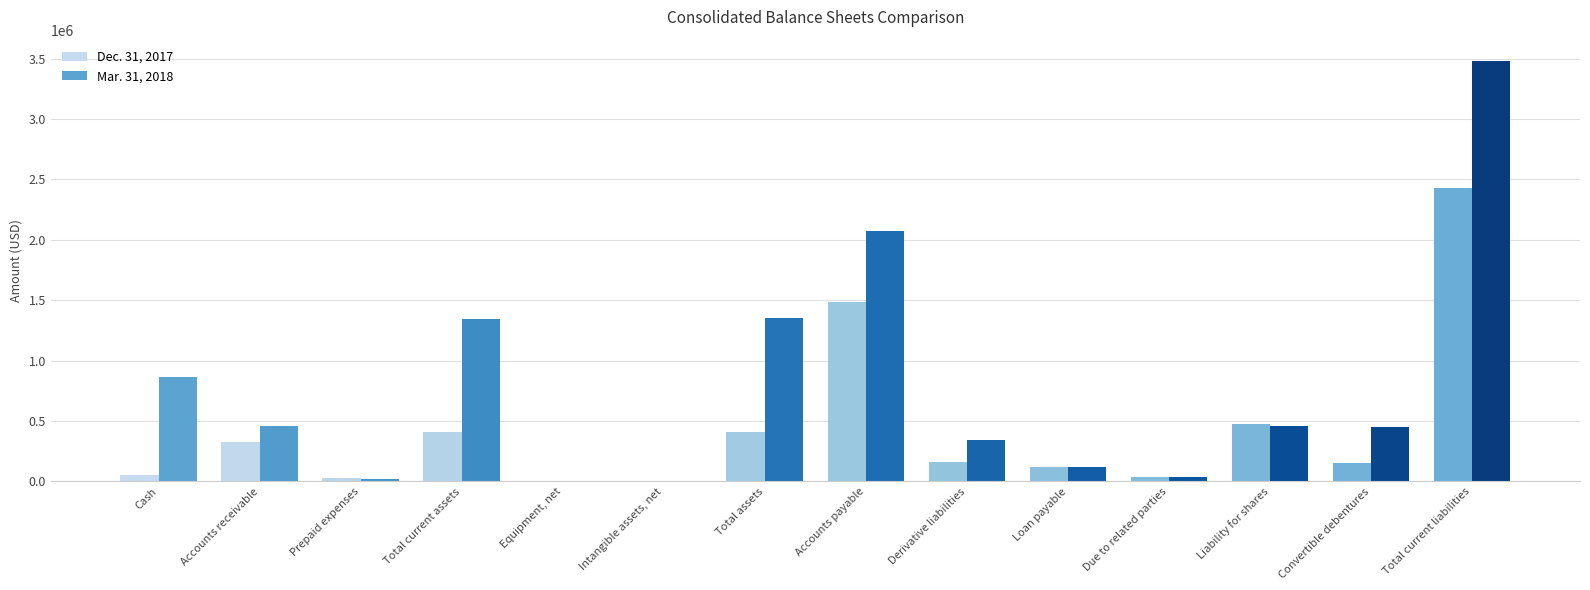

The Dec. 31, 2017 series shows 594168 at Total assets. True or false?

False